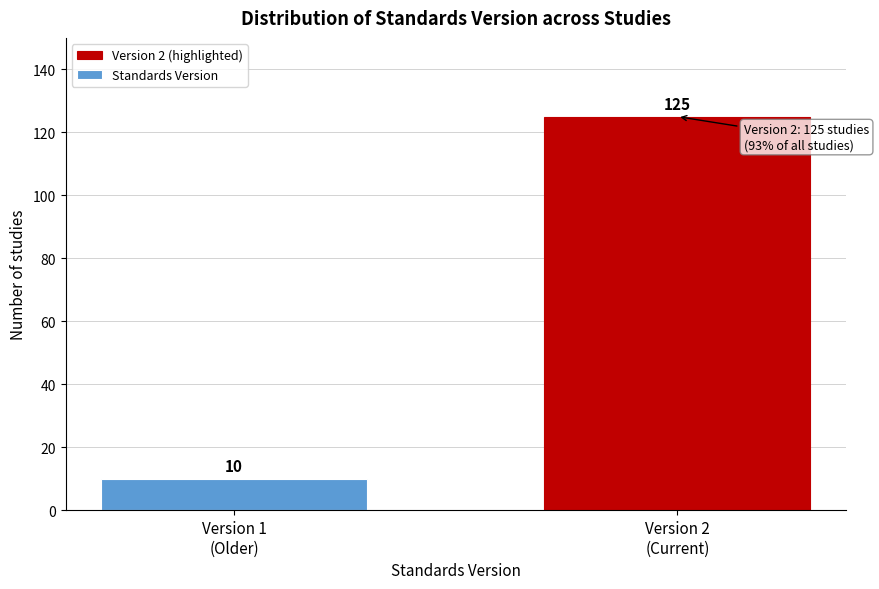

Reading left to right, what are all the values shown in this chart?

10	125